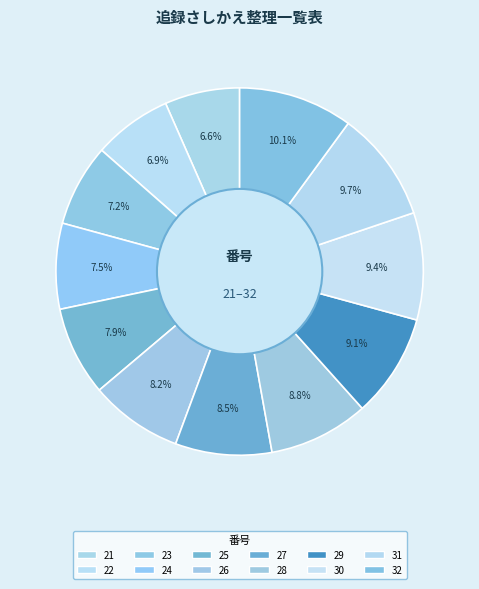

Which slice is the smallest?

21